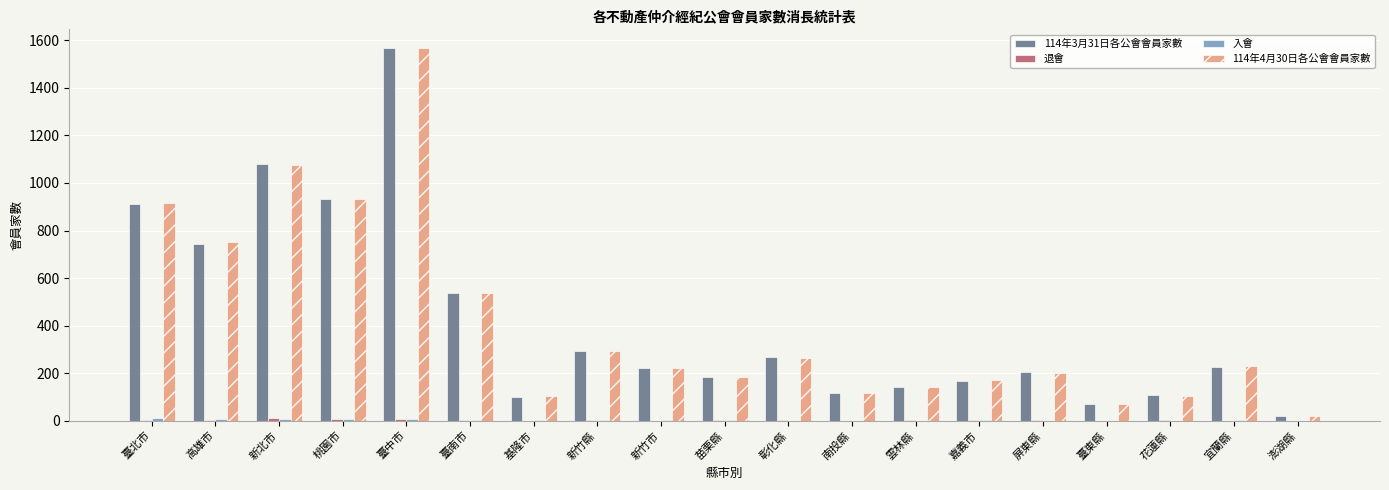

True or false: 114年3月31日各公會會員家數 has a value of 744 at 高雄市.

True